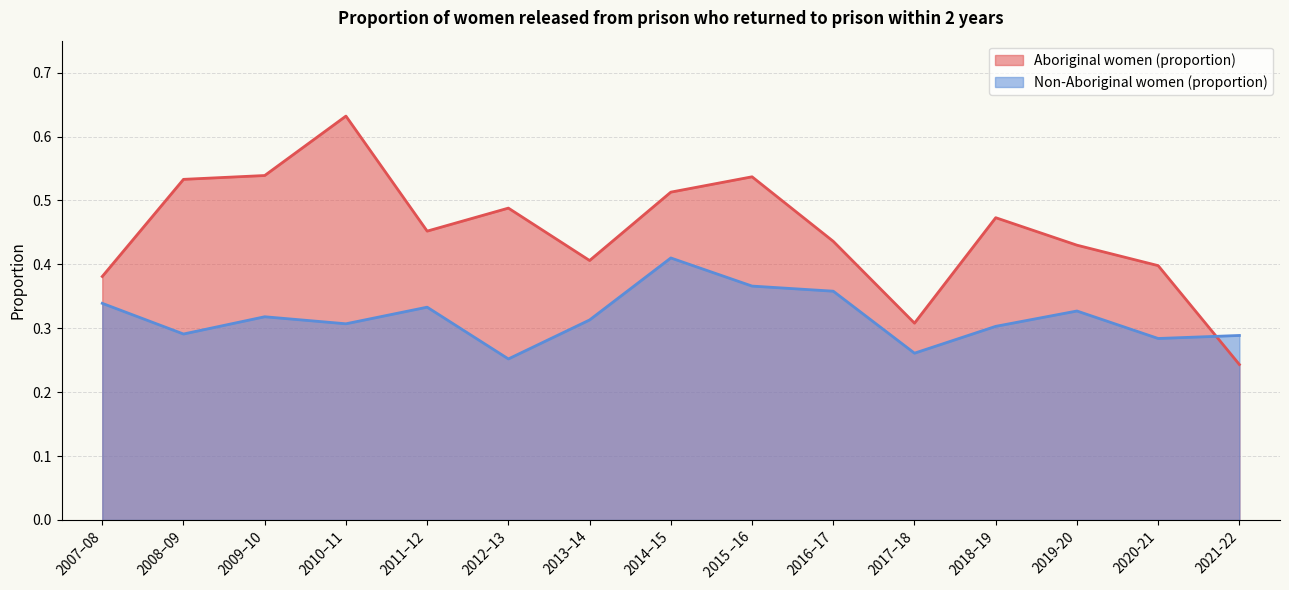

Between 2007–08 and 2011–12, which series saw the biggest shift?

Aboriginal women (proportion)